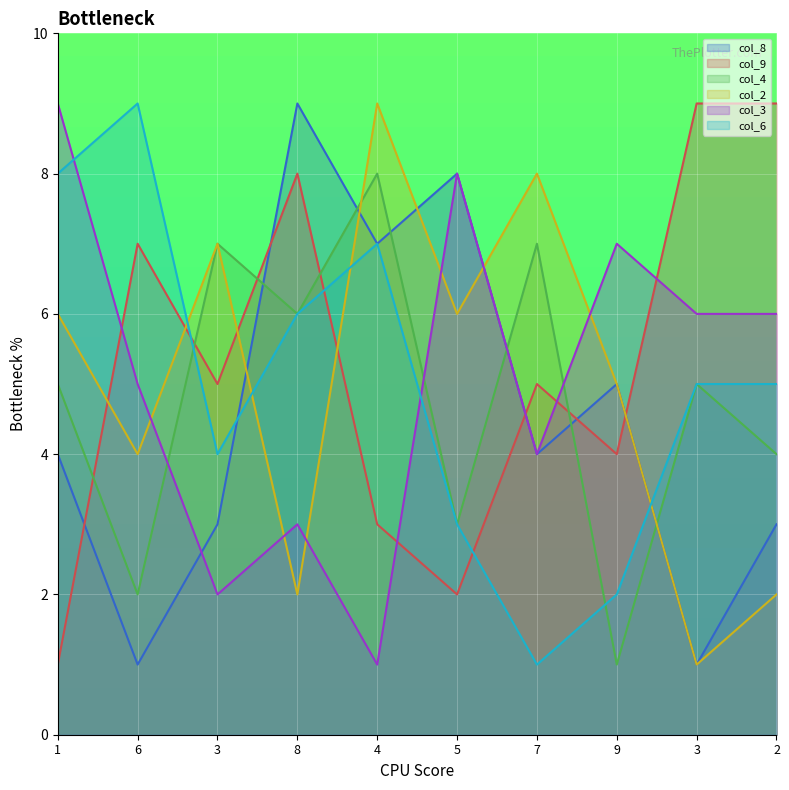

How many lines are shown in the chart?

6